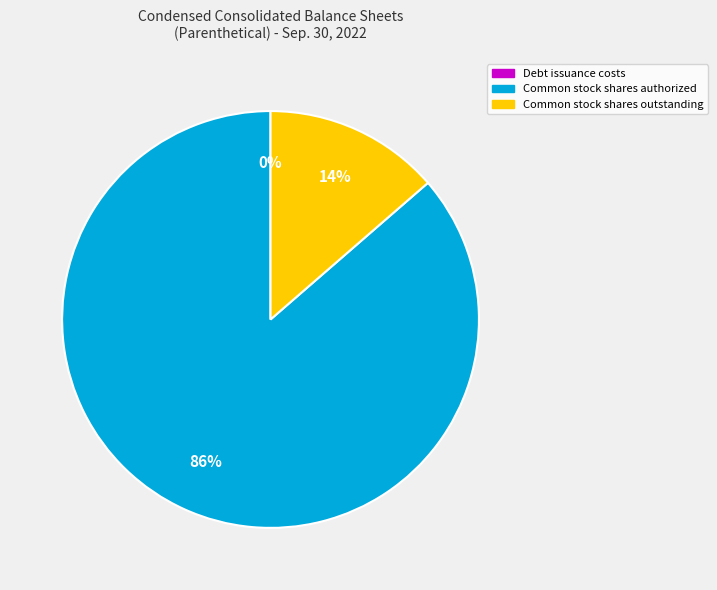

Which category has the biggest portion of the pie?

Common stock shares authorized